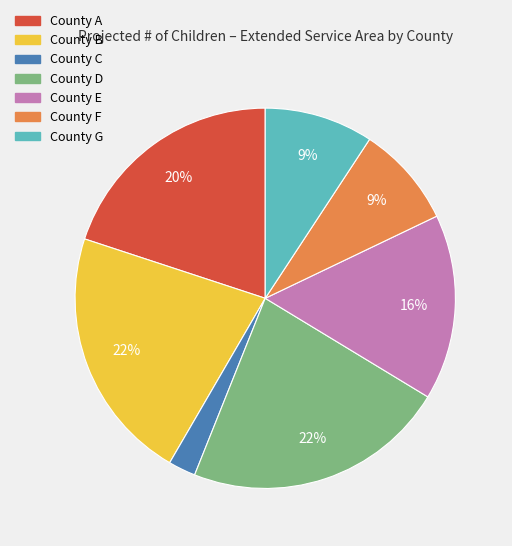

What is the ratio of the value at County F to the value at County B?

0.4